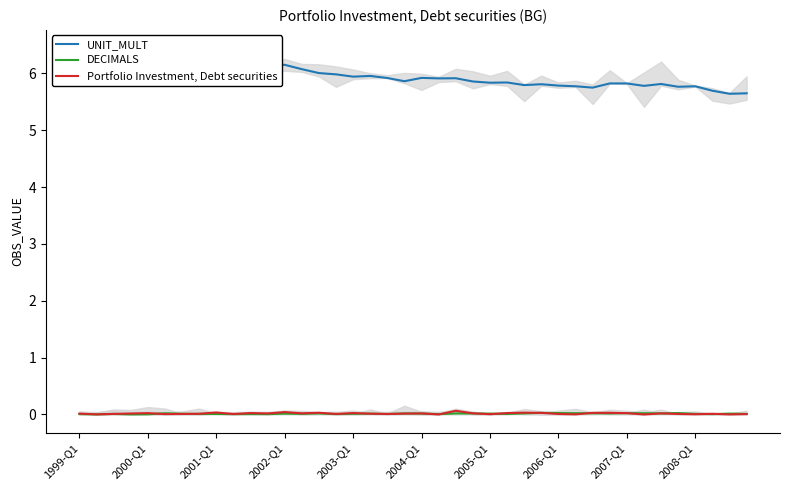

What is the maximum value shown in the chart?

6.2